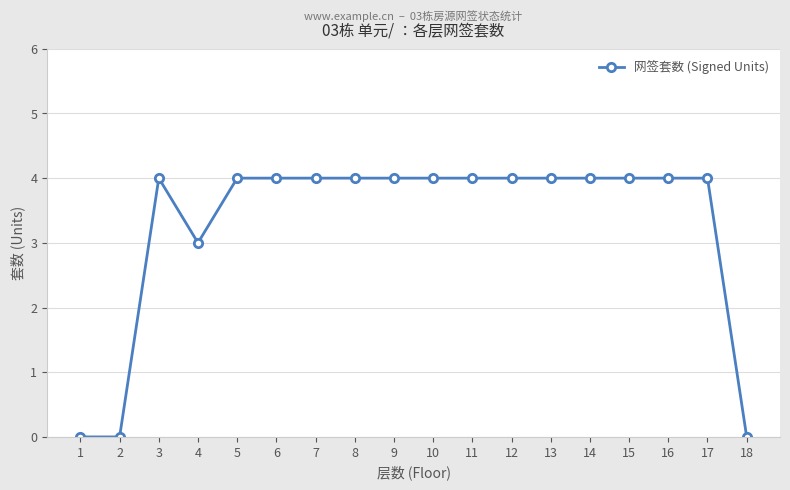

What is the approximate value at 5?

4